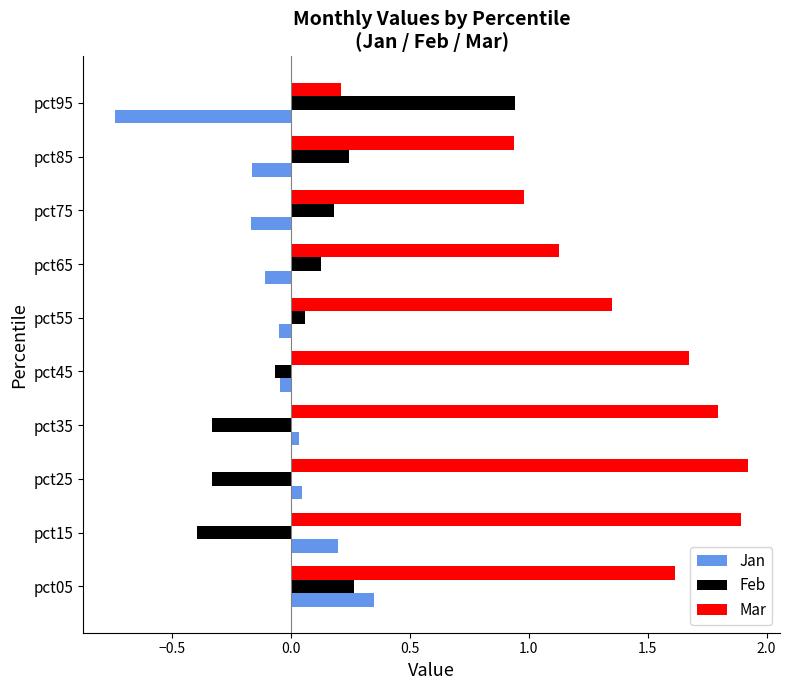

What is the difference between the maximum and minimum values in the Mar series?

1.7